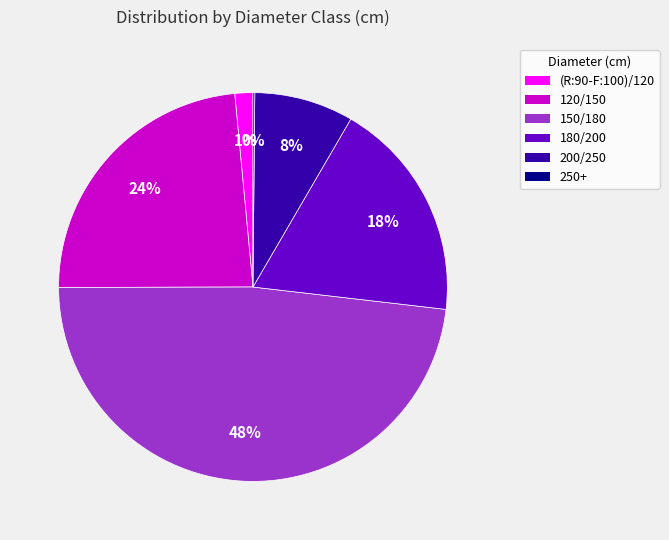

Is there a majority slice in this chart?

No